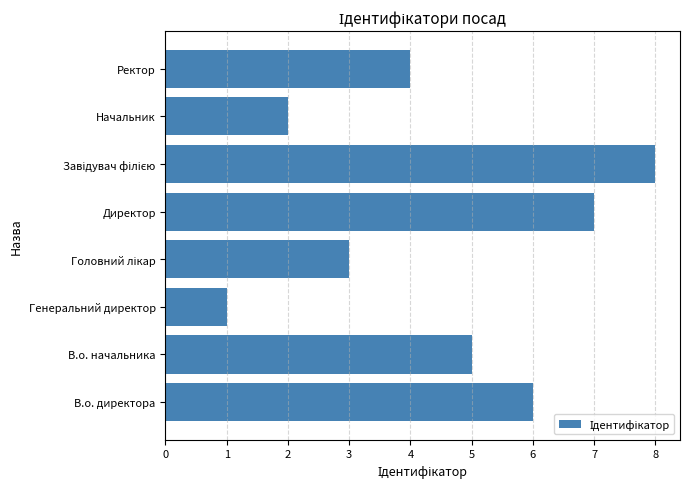

What is the change in value from Начальник to Ректор?

+2